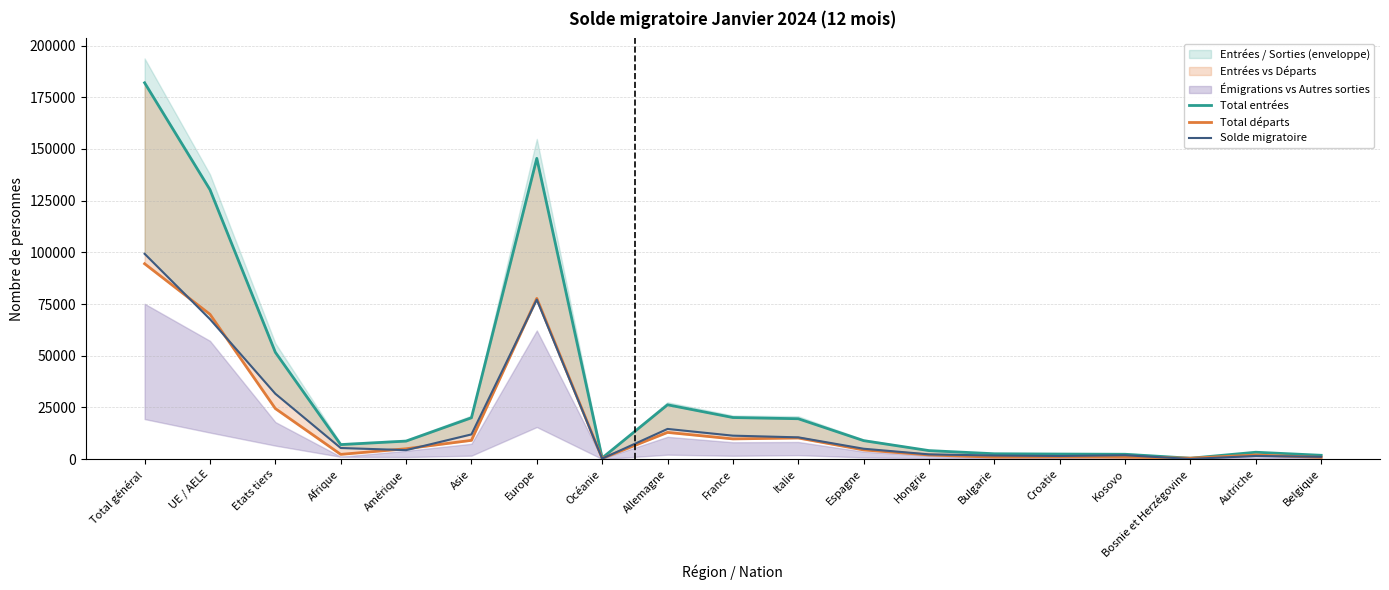

The Total entrées series shows 51678 at Etats tiers. True or false?

True